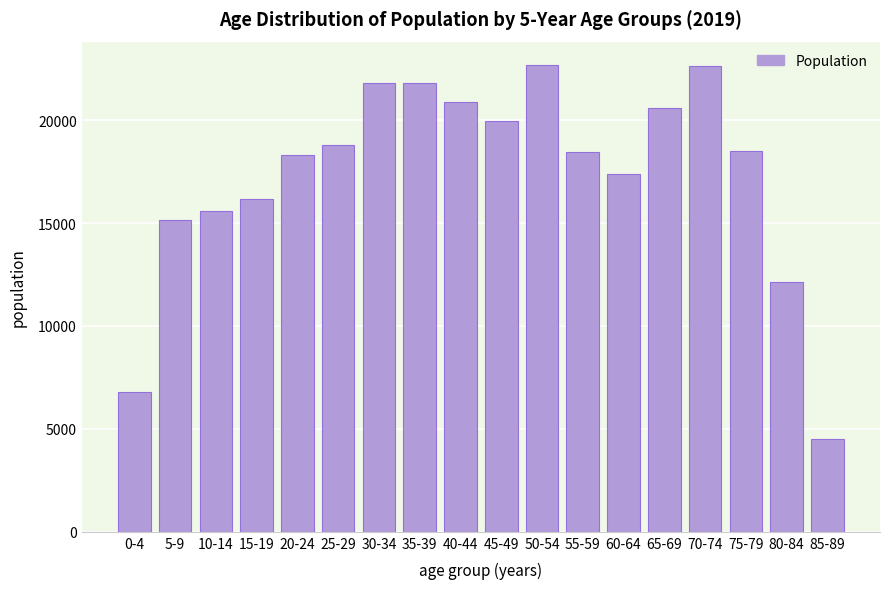

Between 10-14 and 15-19, which is larger?

15-19